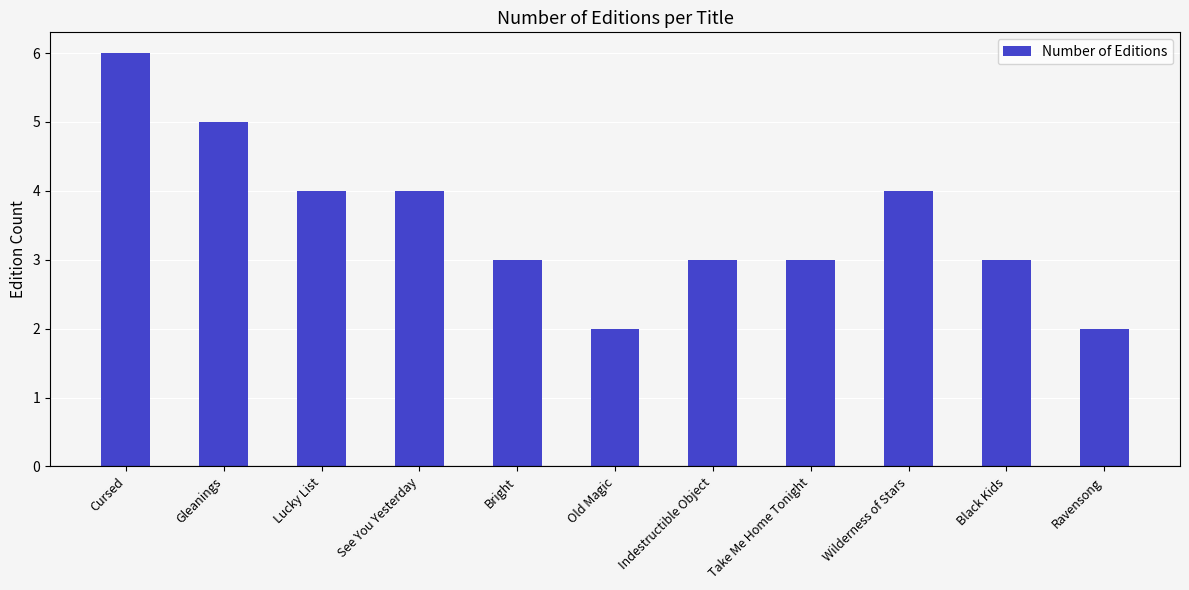

What is the label of the 8th bar from the right?

See You Yesterday